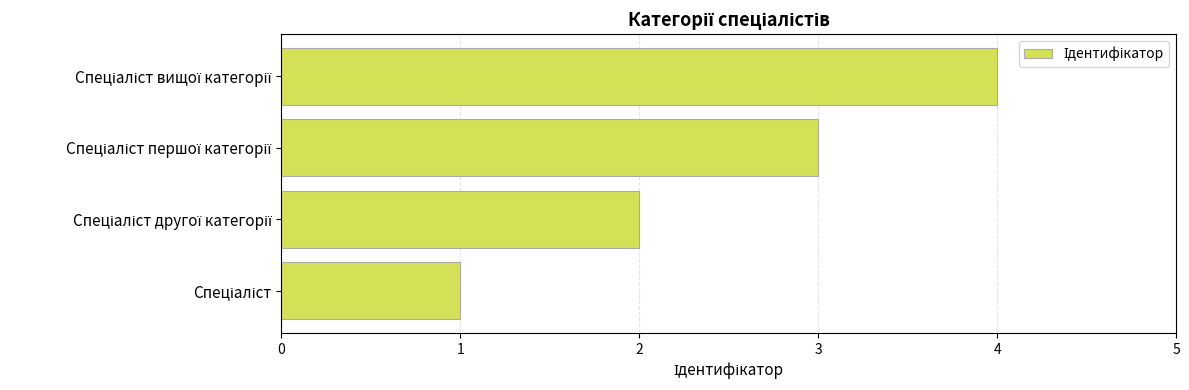

What is the difference between the maximum and minimum values?

3